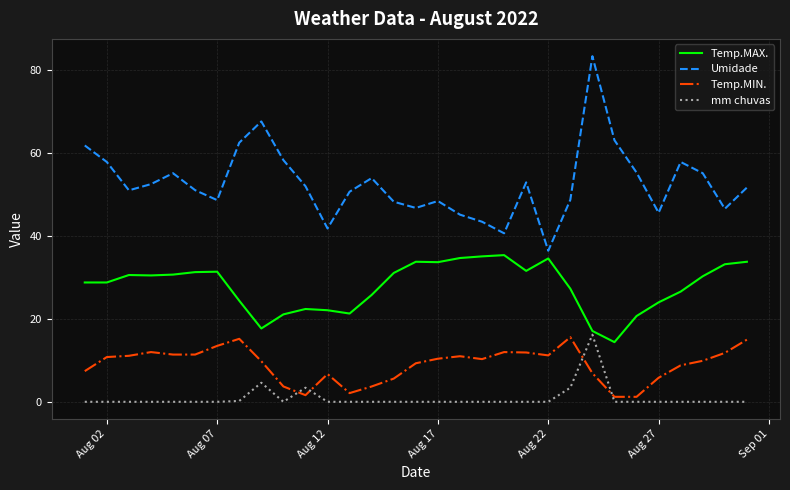

What is the maximum value for Temp.MIN.?

15.6